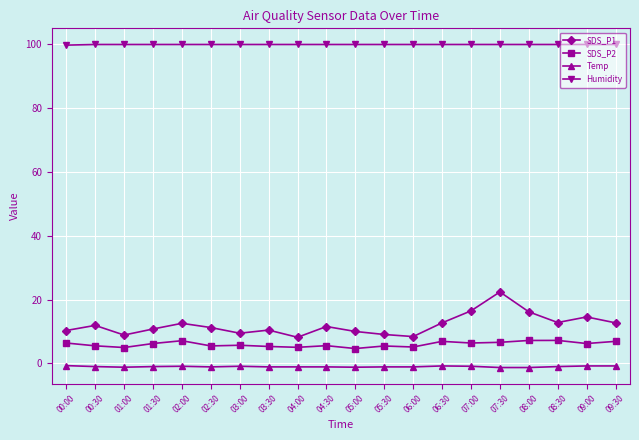

Which series changed the most between 01:30 and 07:00?

SDS_P1